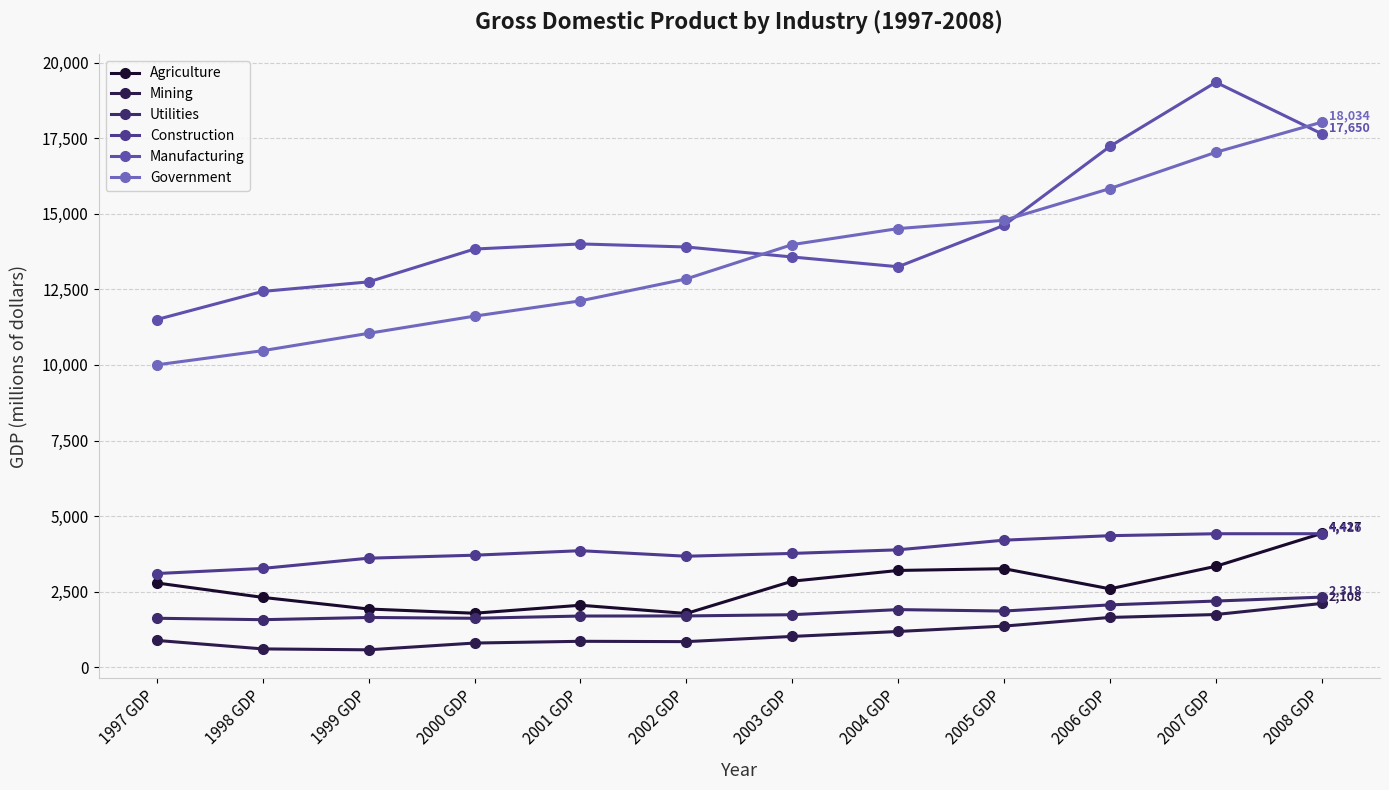

List the series in order of their peak value, lowest first.

Mining, Utilities, Construction, Agriculture, Government, Manufacturing